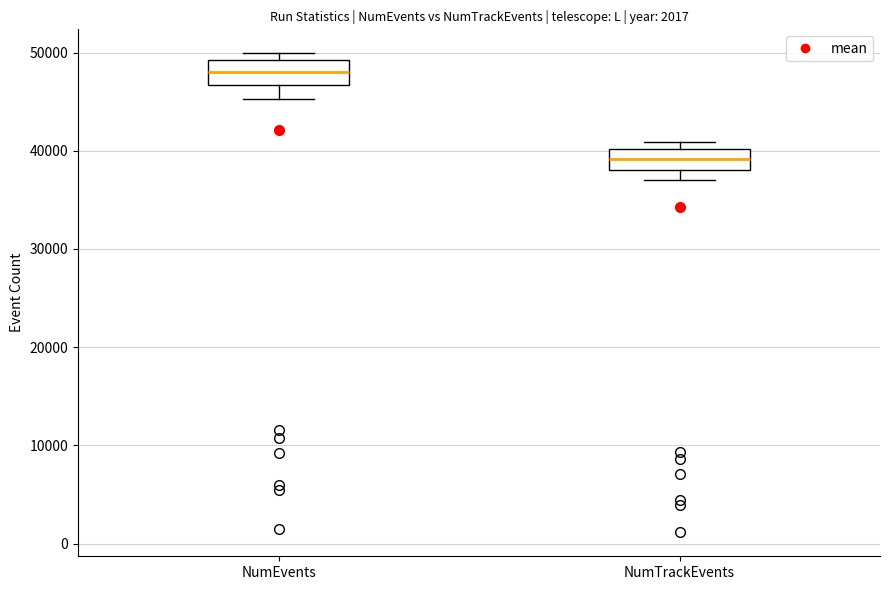

Which box has the lowest median line?

NumTrackEvents